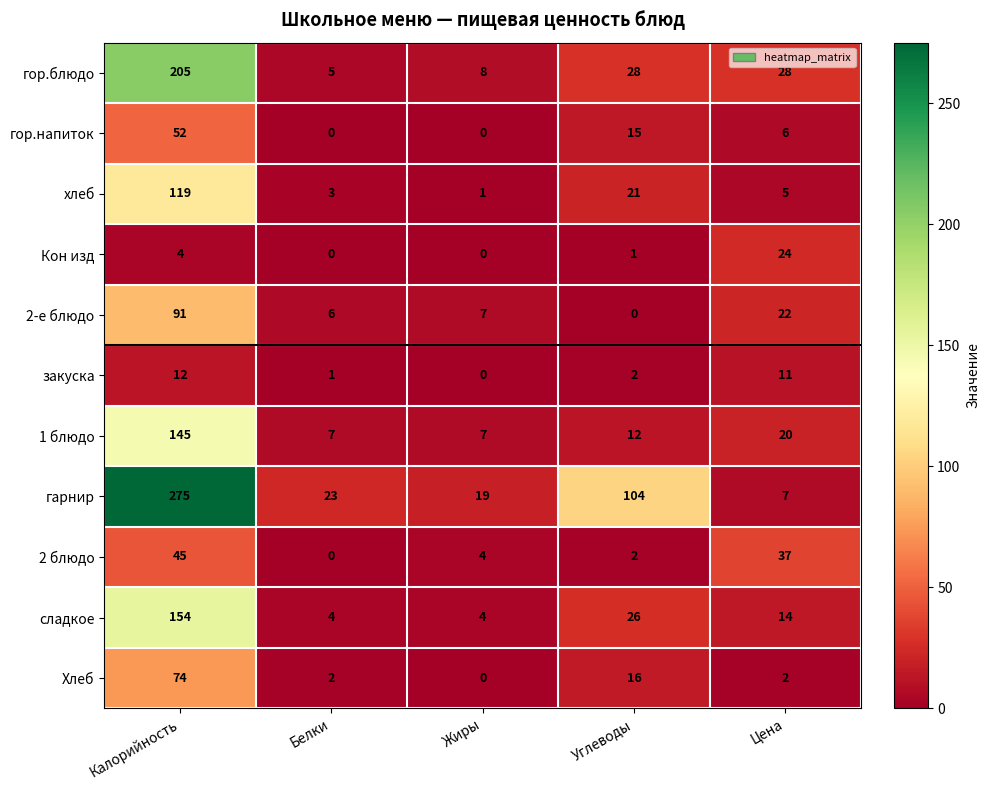

Which category has the highest value in the Хлеб series?

Калорийность